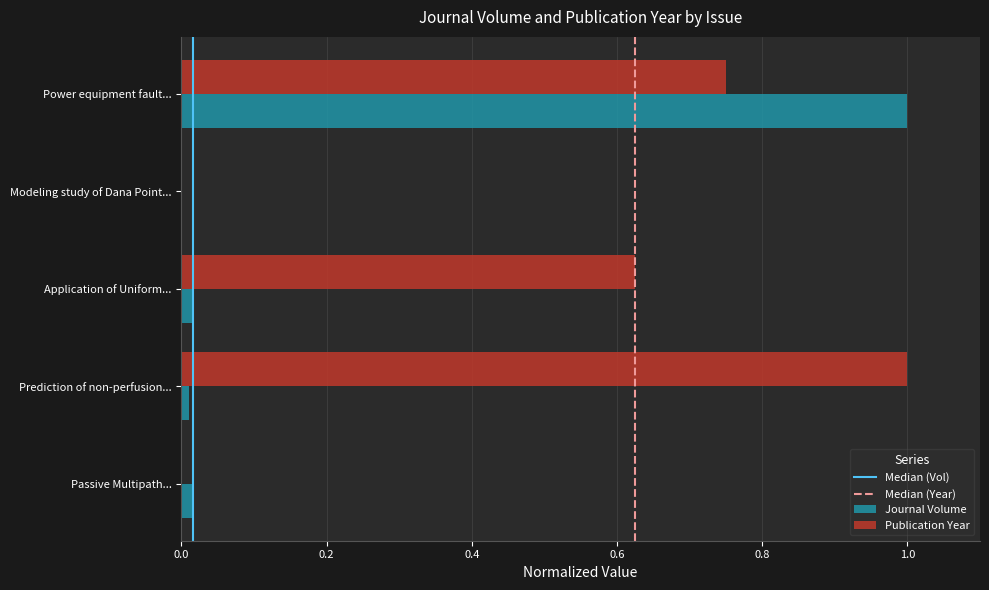

Which series has the largest total across all categories?

Publication Year